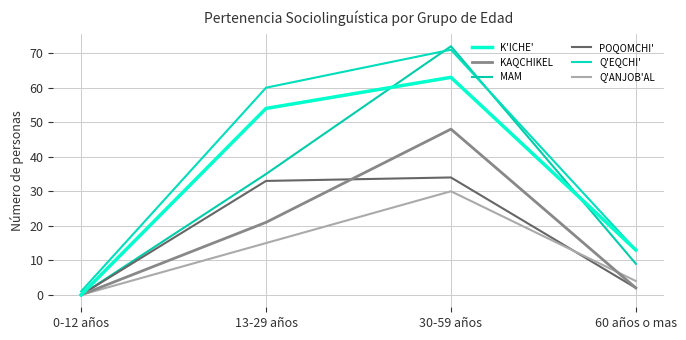

What is the spread (max minus min) of values at 13-29 años?

45